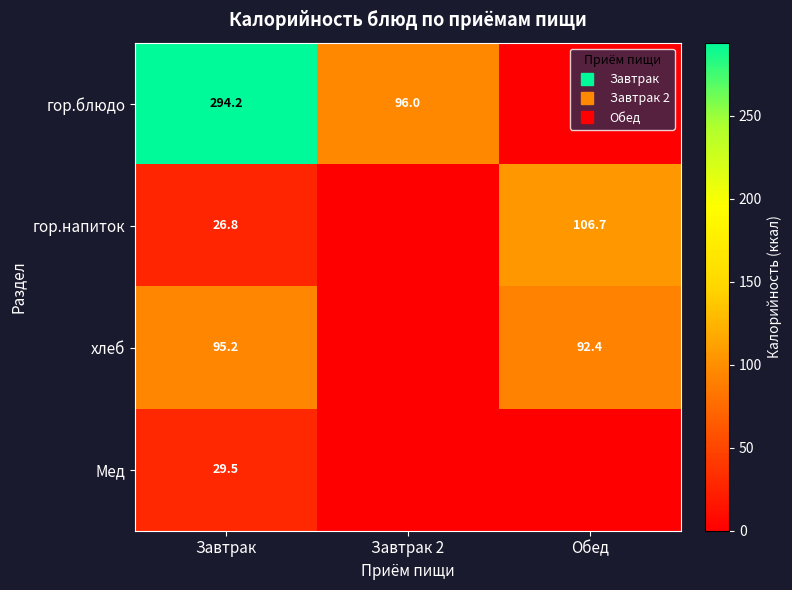

How many series are shown in this chart?

4